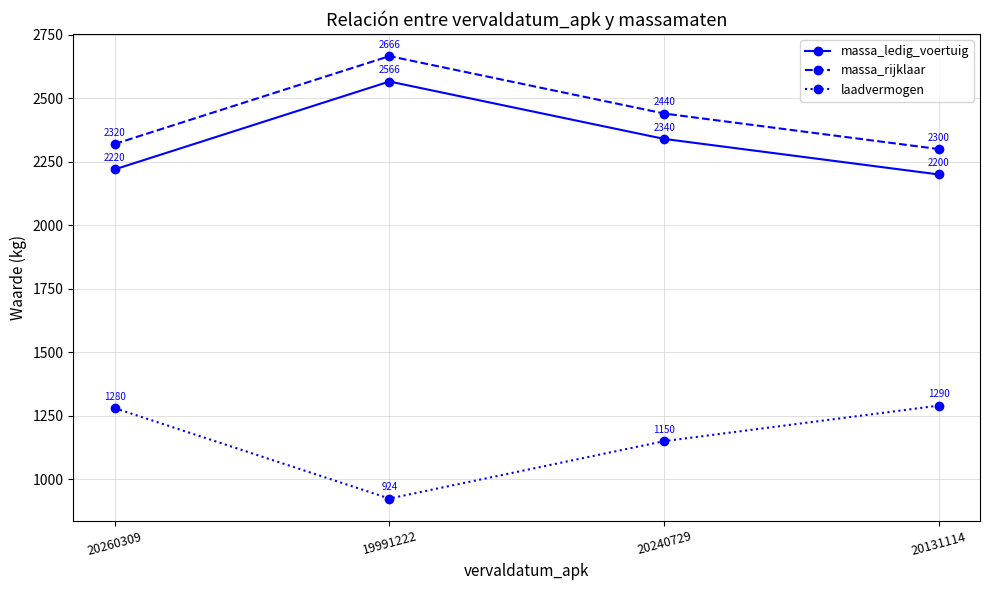

True or false: massa_ledig_voertuig and laadvermogen intersect in this chart.

False